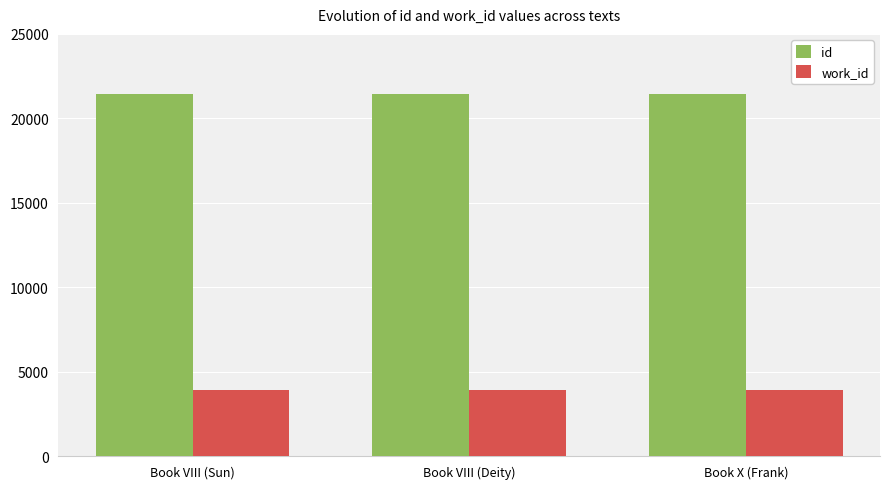

What is the value of the id bar at the 3rd from the left?

21437